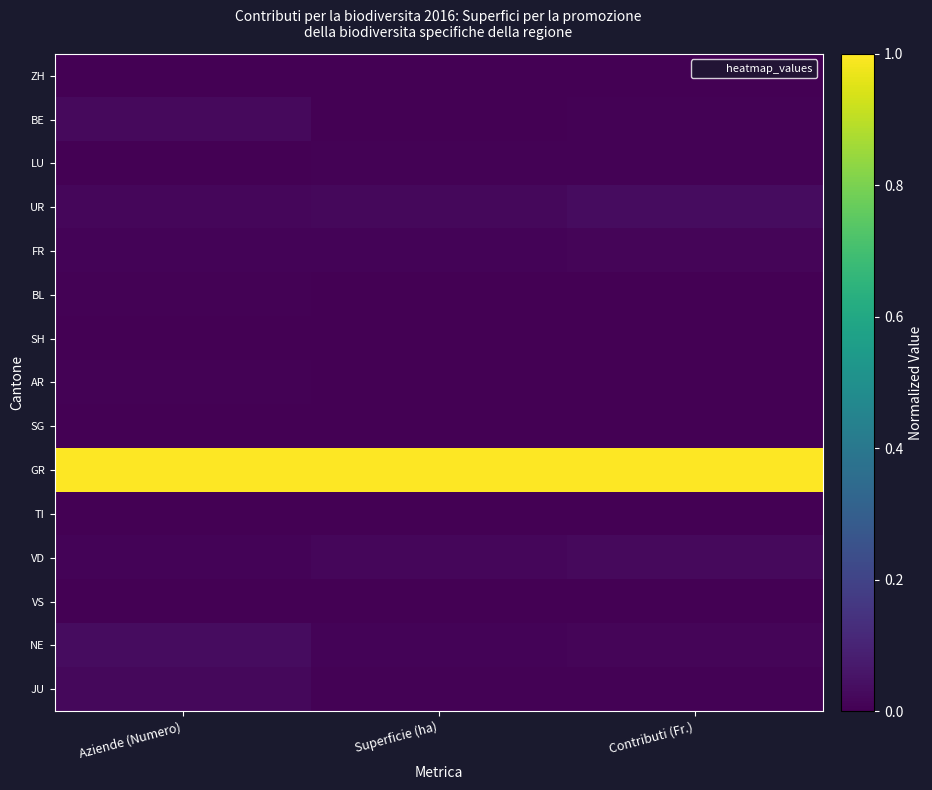

Between Aziende (Numero) and Contributi (Fr.), which is larger?

Aziende (Numero)